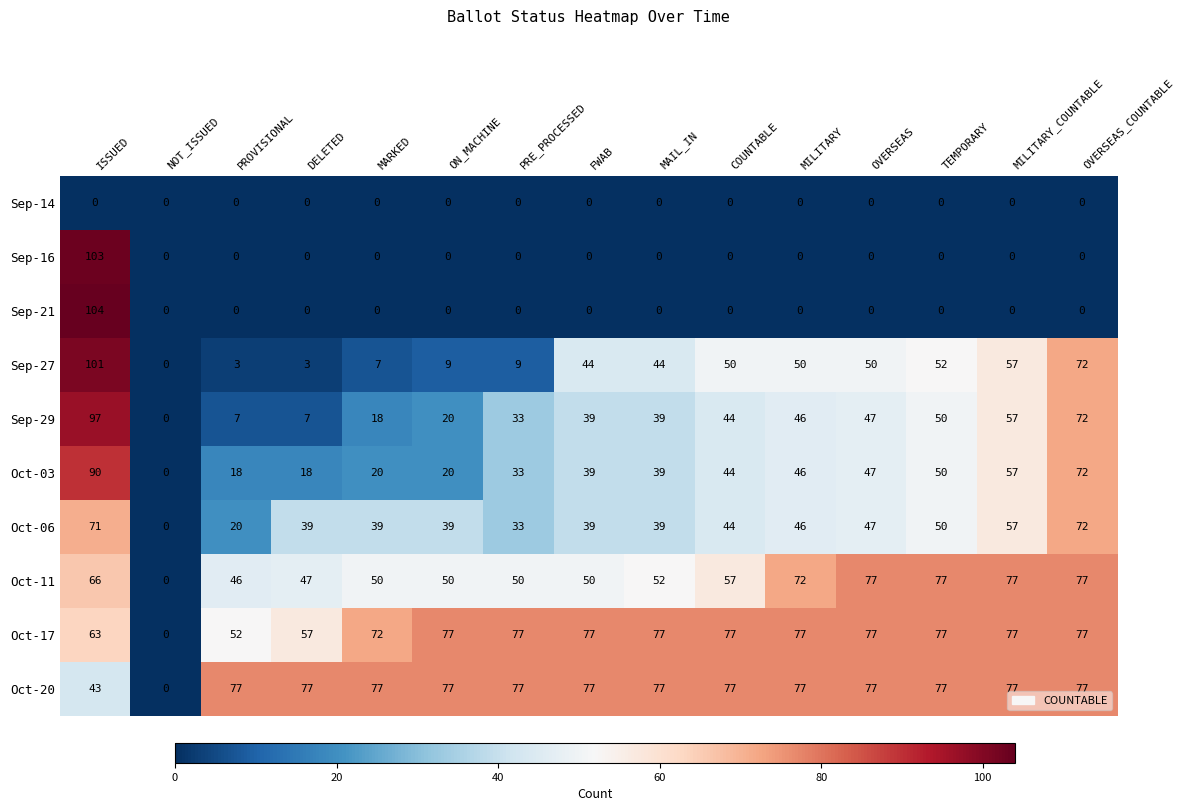

At which category does the chart reach its peak across all series?

ISSUED